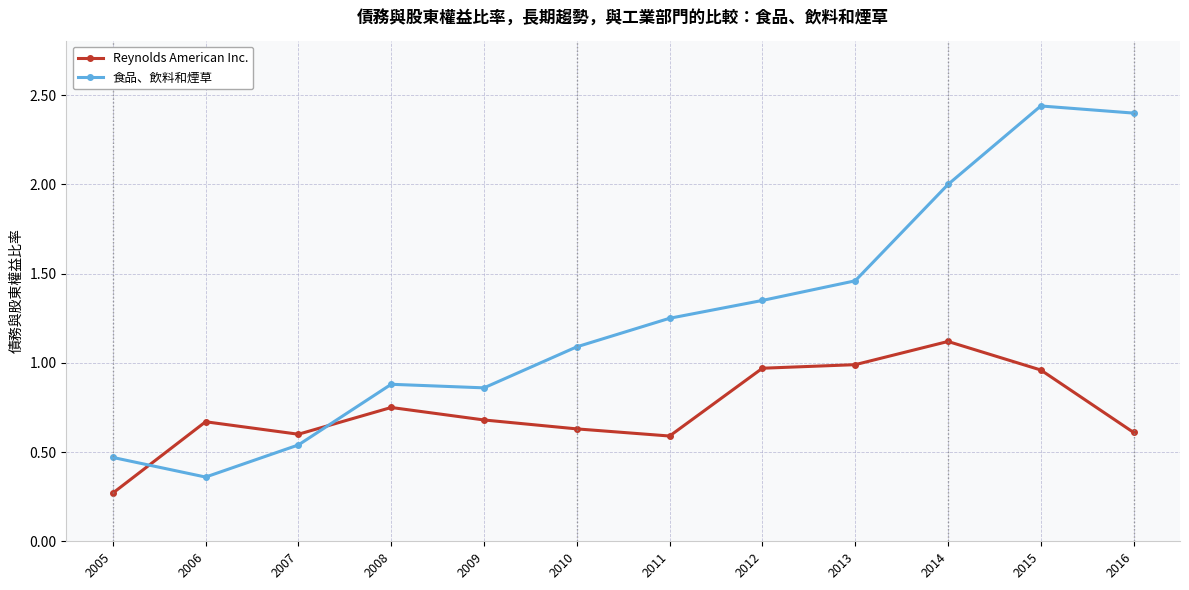

What is the sum of all Reynolds American Inc. values?

8.8